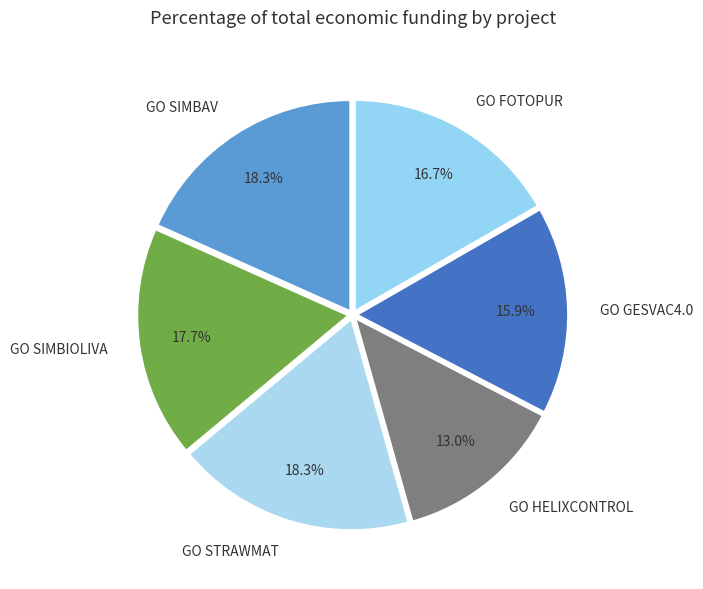

How much of the chart is everything except GO SIMBIOLIVA?

82.3%